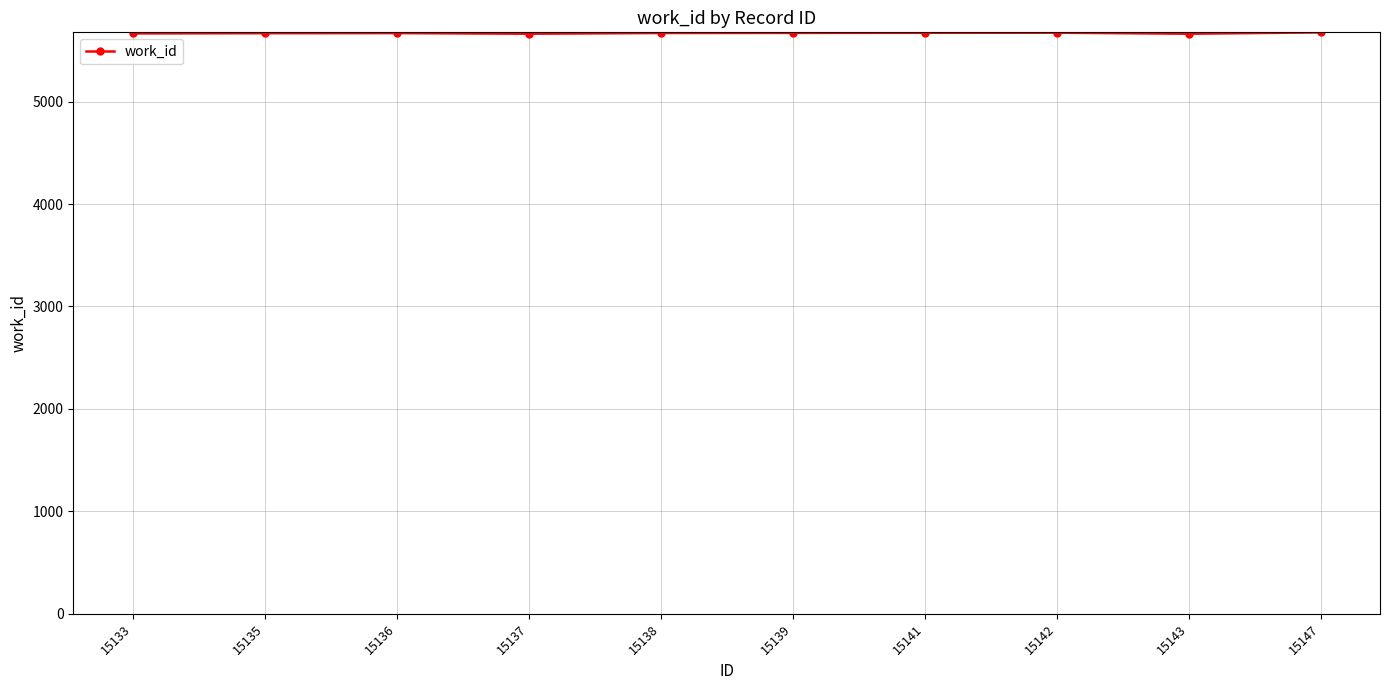

Is this an area chart (filled region under the line)?

No